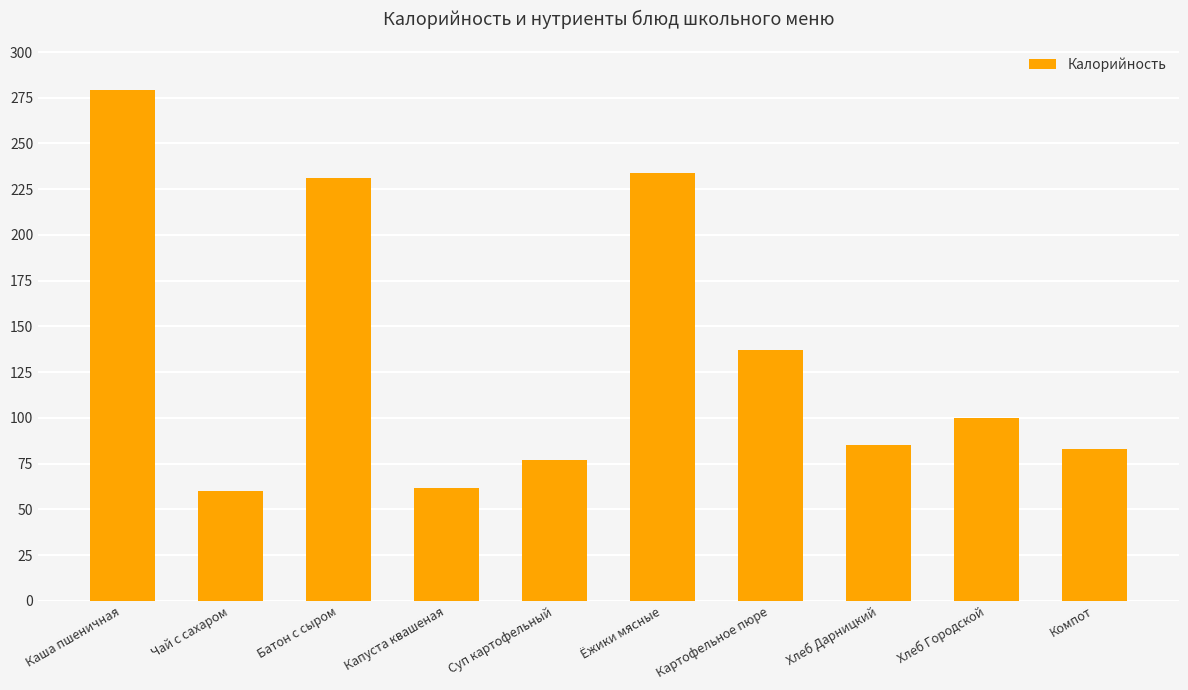

What position from the left is Ёжики мясные?

6